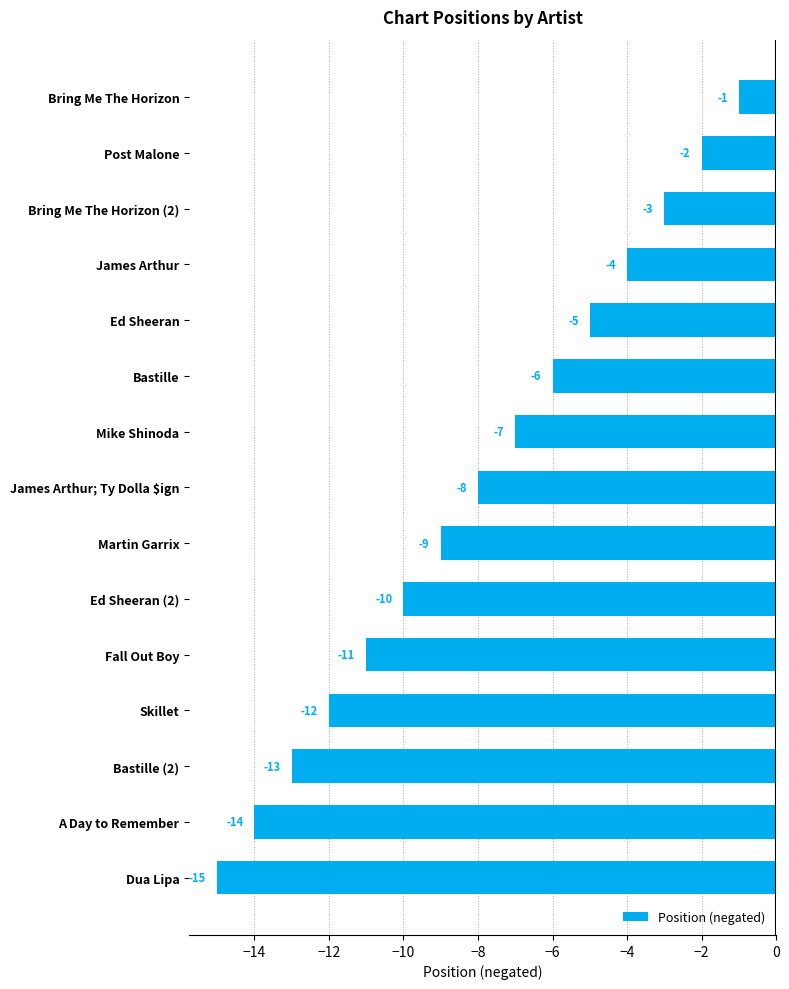

What is the label of the 8th bar from the bottom?

James Arthur; Ty Dolla $ign